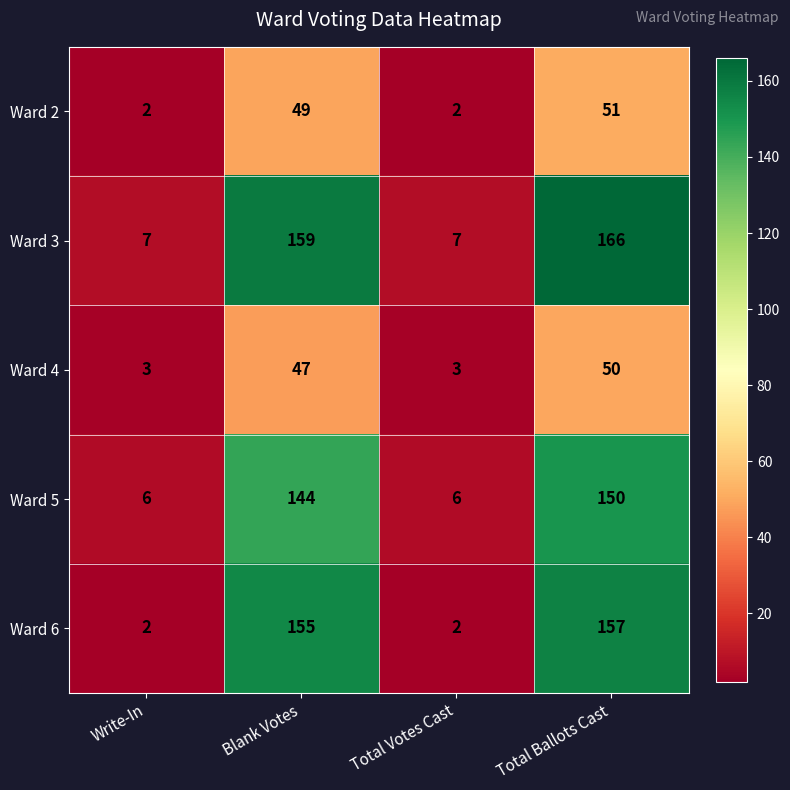

Reading left to right, what are all the values shown in this chart?

Ward 2: 2	49	2	51
Ward 3: 7	159	7	166
Ward 4: 3	47	3	50
Ward 5: 6	144	6	150
Ward 6: 2	155	2	157